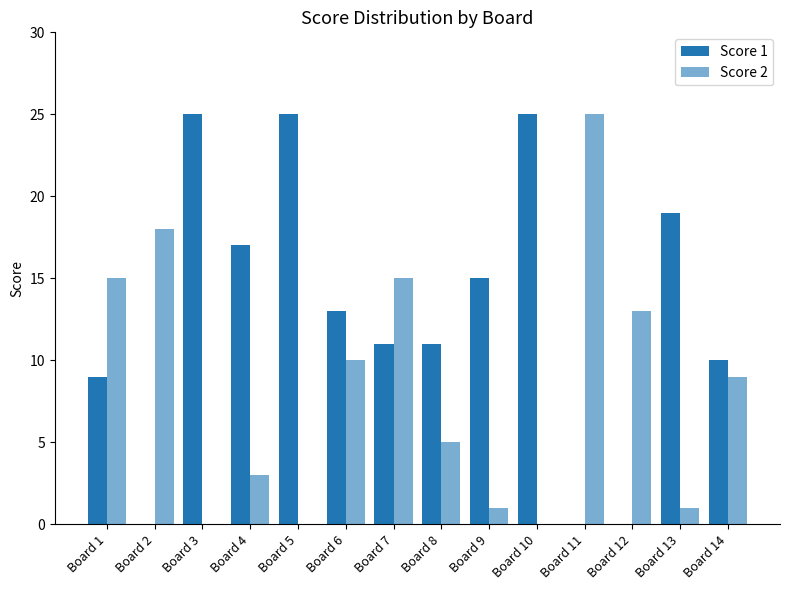

How many categories are shown in the chart?

14